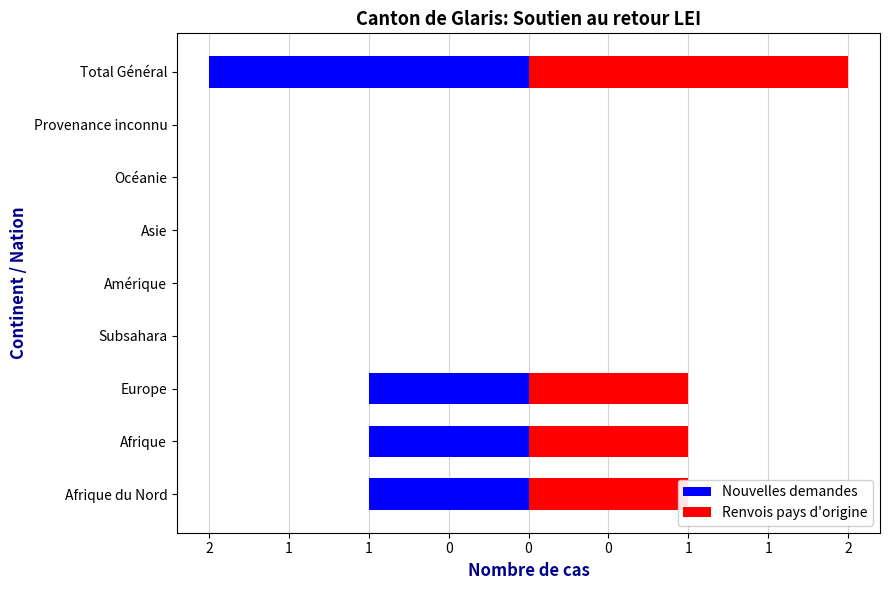

Rank the series at 1 from highest to lowest value.

Renvois pays d'origine, Nouvelles demandes